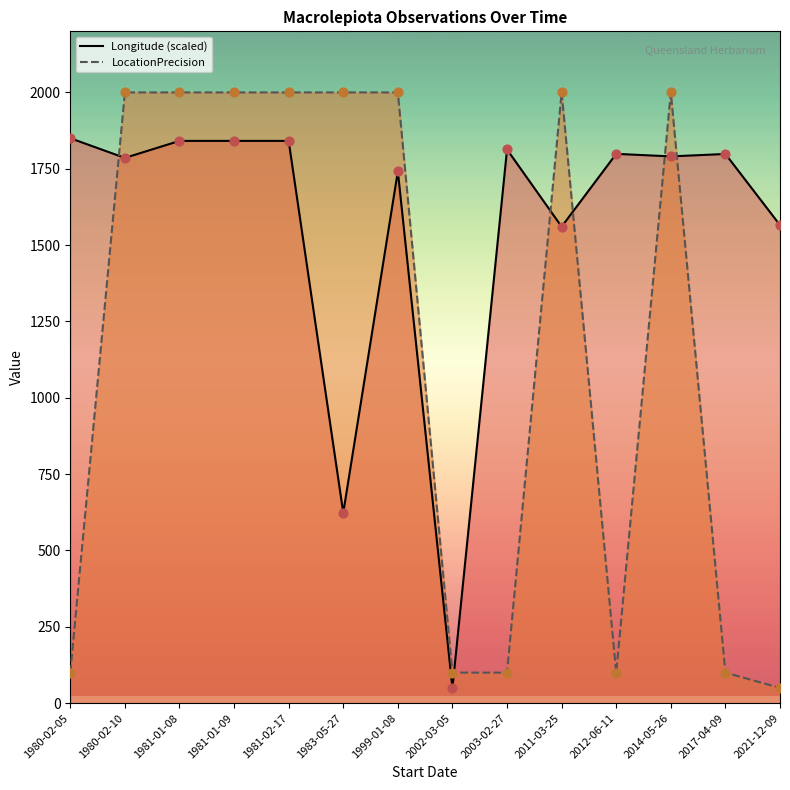

Which series has the largest total across all categories?

Longitude (scaled)